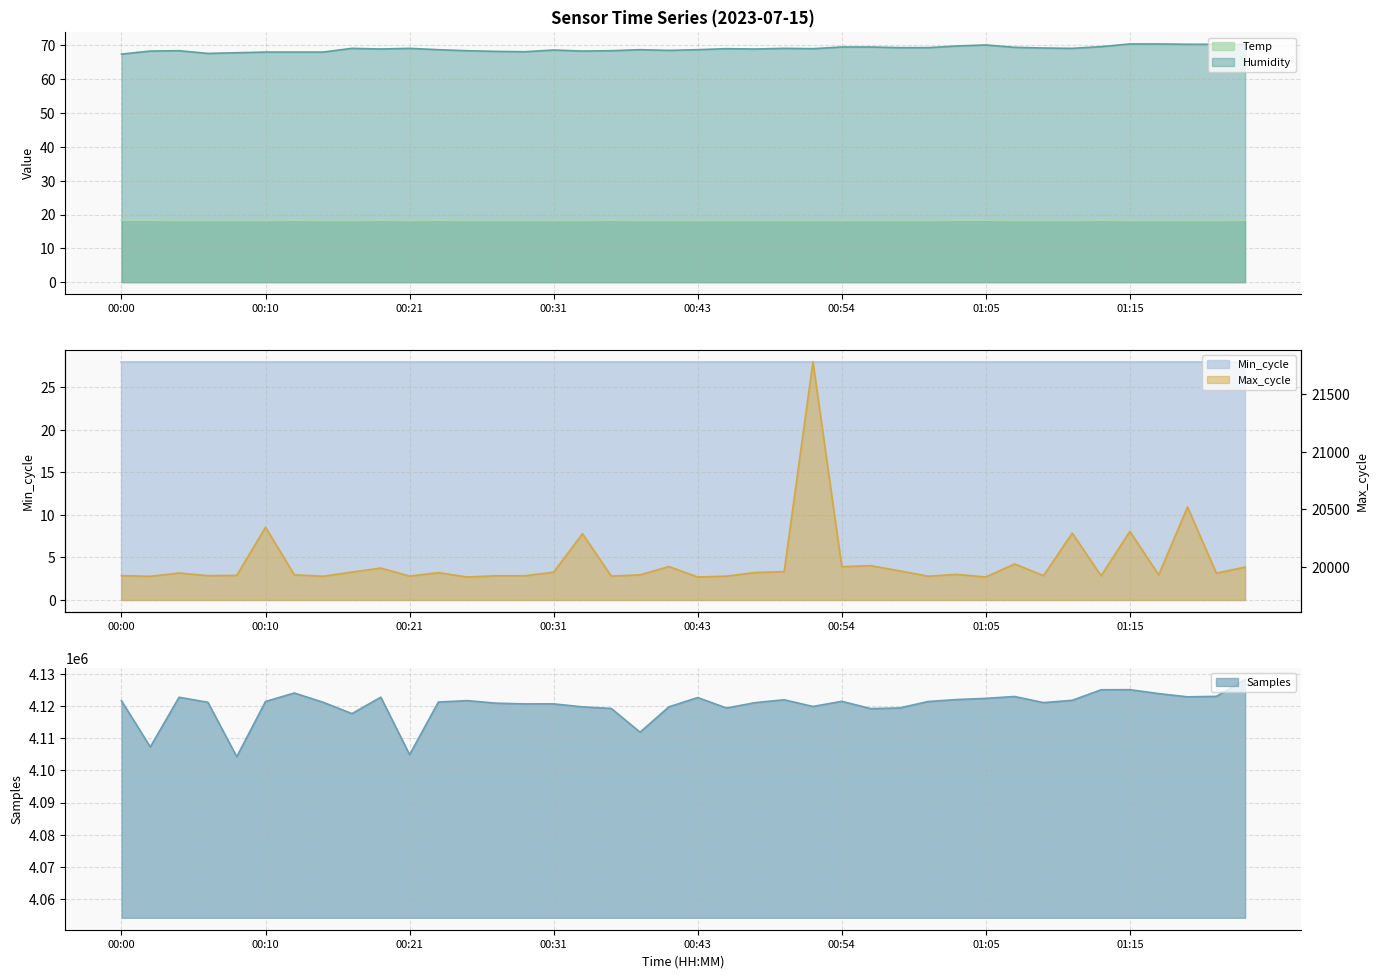

What position from the right is 01:13?

6